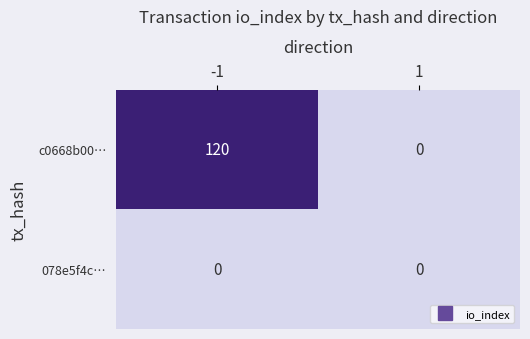

Which series changed the most between -1 and 1?

c0668b00…